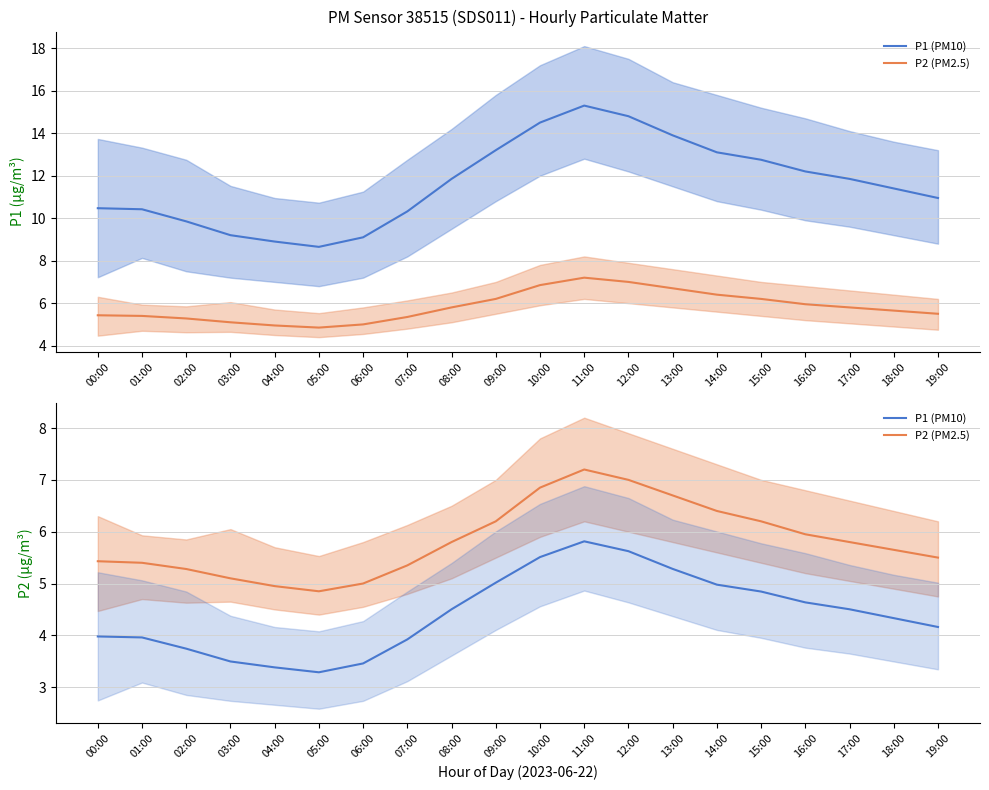

How many data points in P1 are above 11?

11